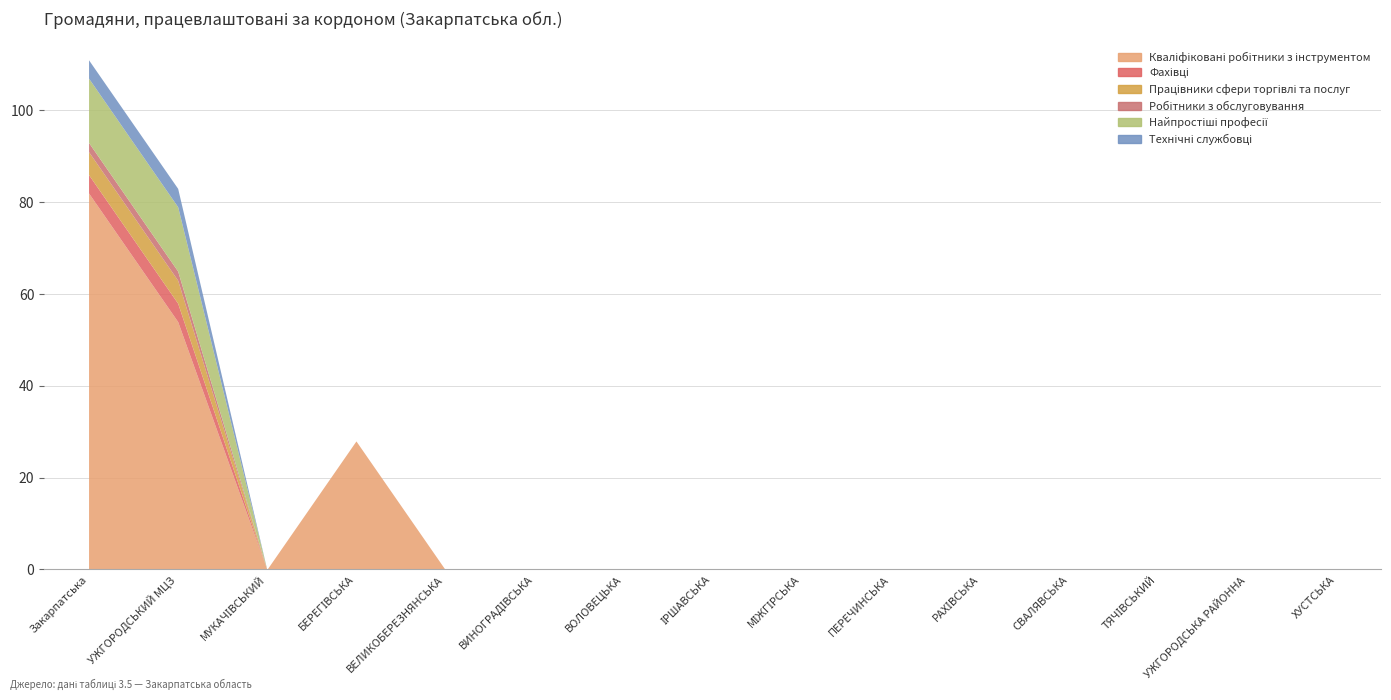

Which series has the largest range (max minus min)?

Кваліфіковані робітники з інструментом